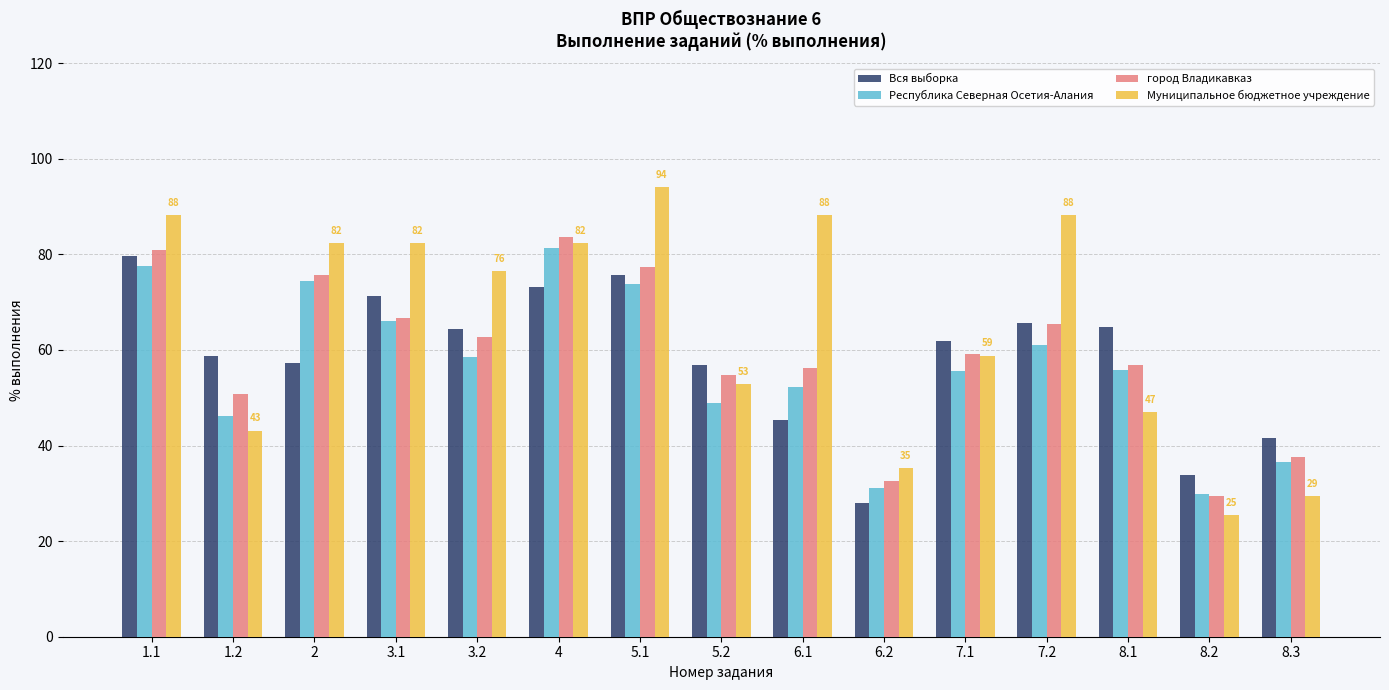

Between 1.1 and 2, which series saw the biggest shift?

Вся выборка